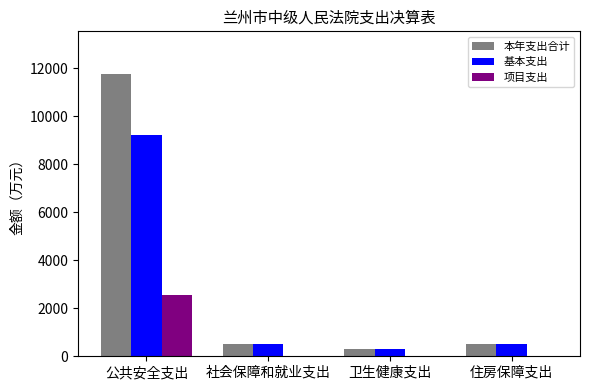

What is the total value across all series at 住房保障支出?

996.0